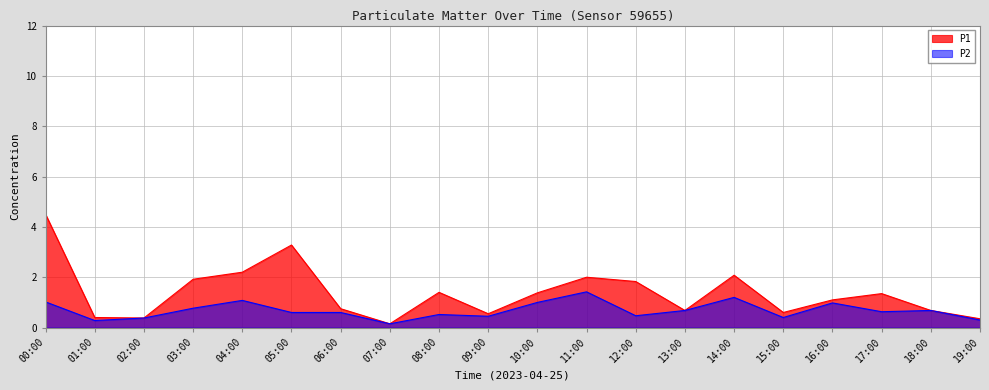

What is the label of the 18th point from the left?

17:00